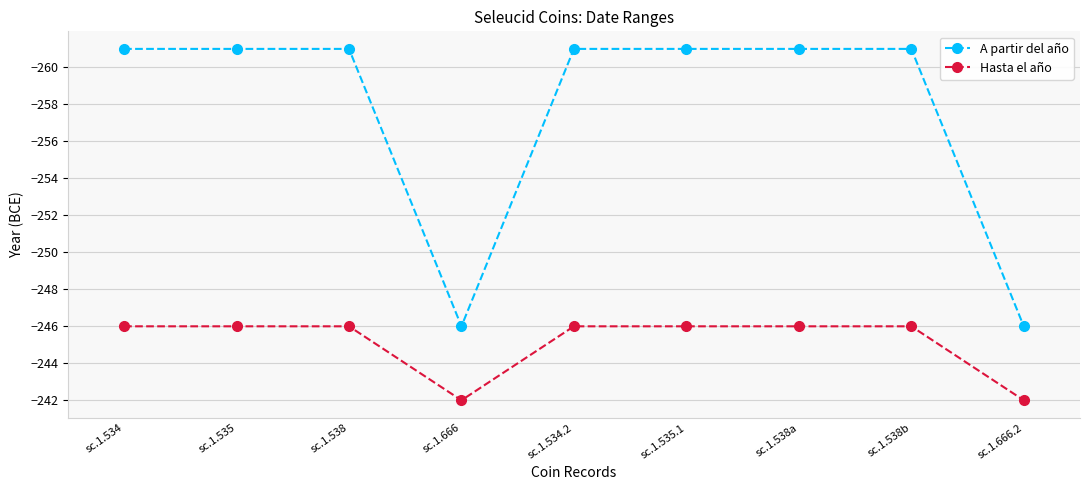

Is this an area chart (filled region under the line)?

No